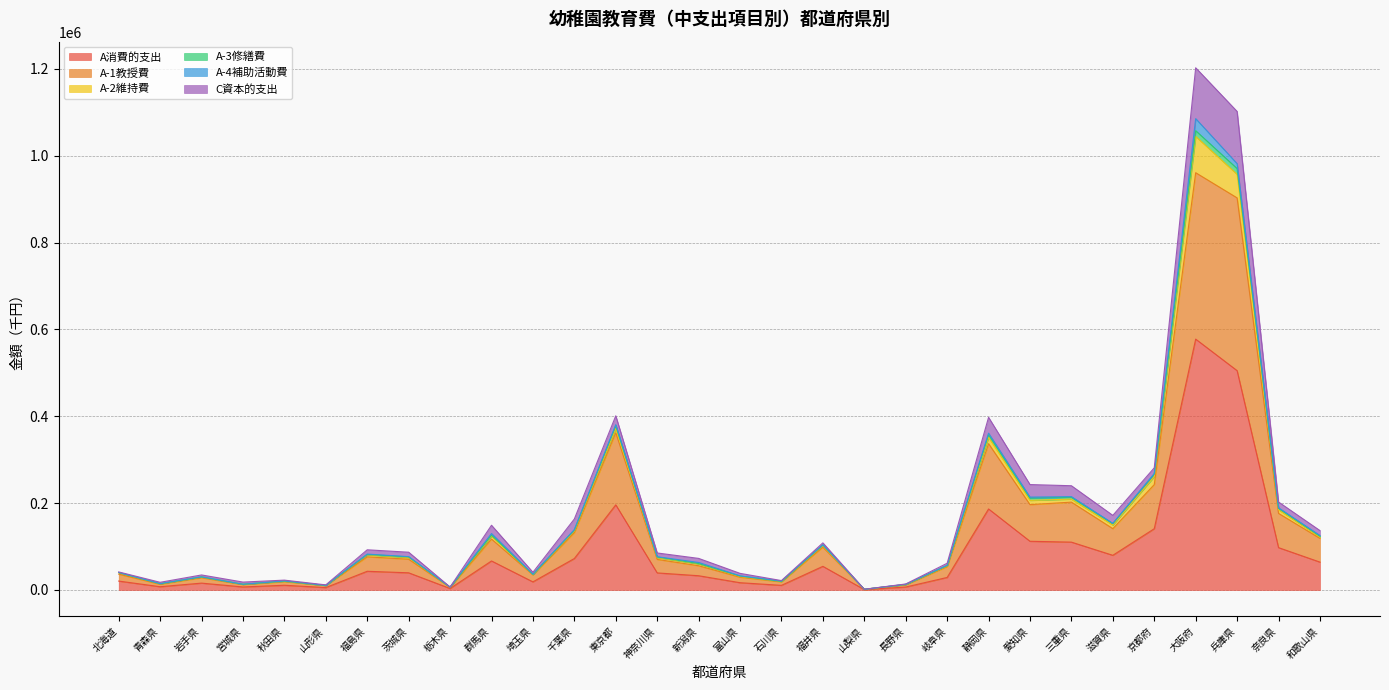

At which category does A-1教授費 reach its first local valley?

青森県